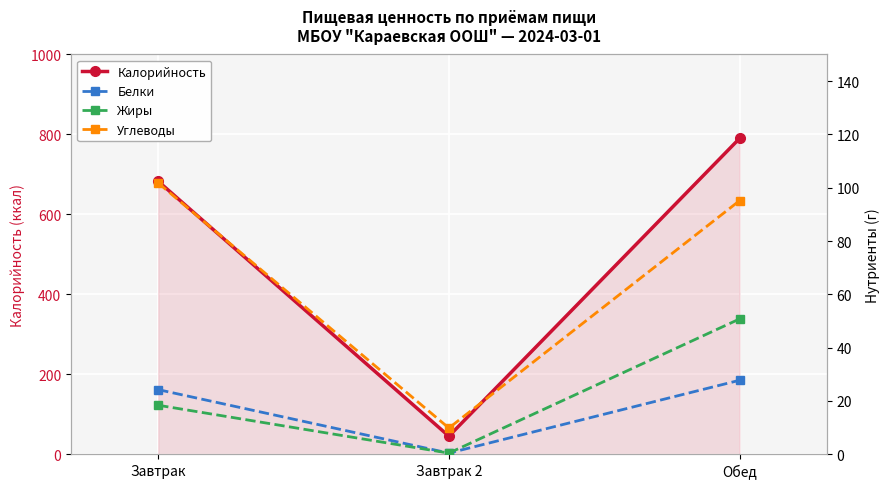

What value does the Углеводы series have at Завтрак?

101.8